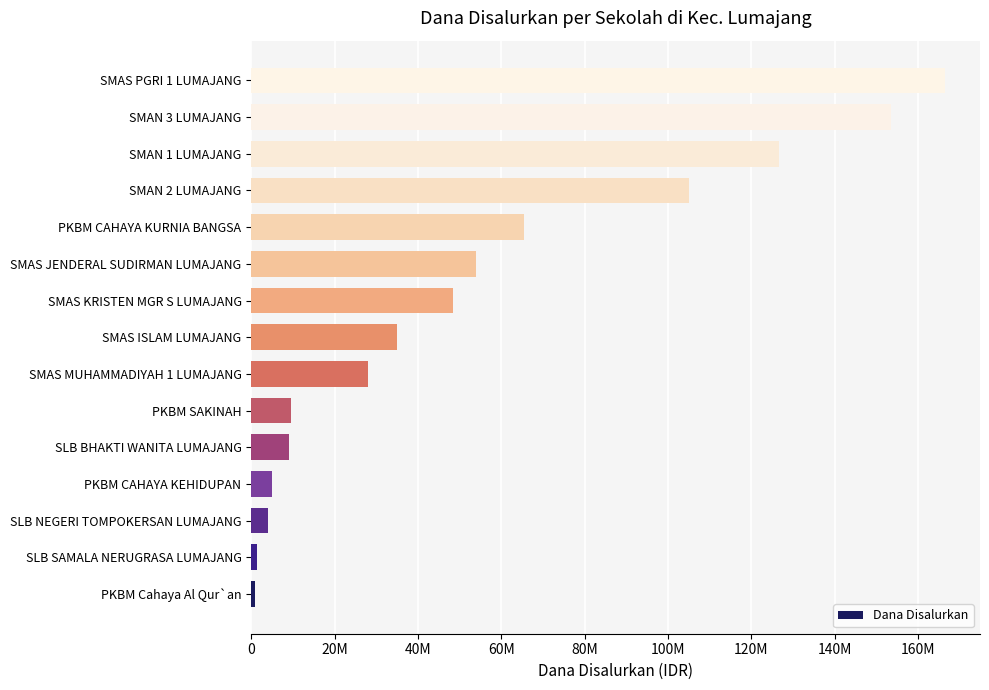

Where is the data nearest to the value 83750000?

PKBM CAHAYA KURNIA BANGSA